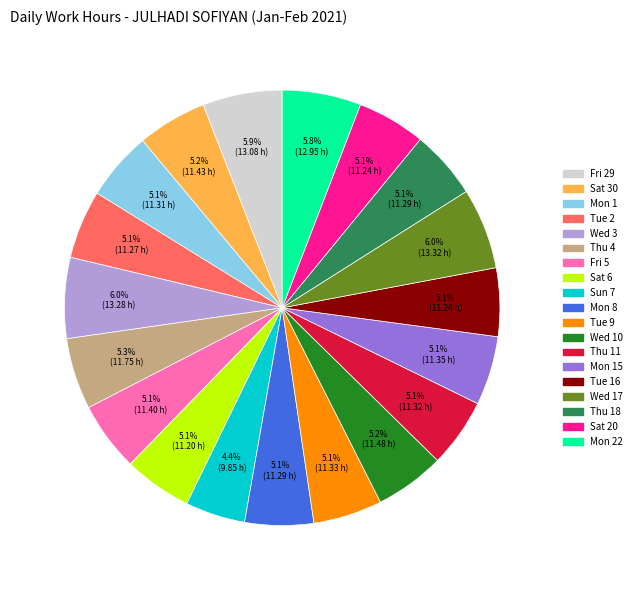

Is there a majority slice in this chart?

No